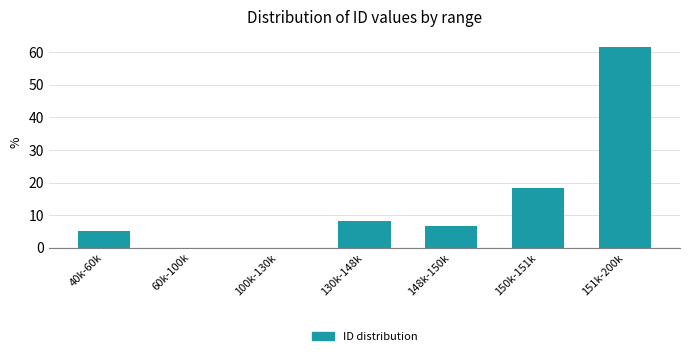

Reading left to right, extract all data points from this chart.

40k-60k=5.0	60k-100k=0.0	100k-130k=0.0	130k-148k=8.3	148k-150k=6.7	150k-151k=18.3	151k-200k=61.7